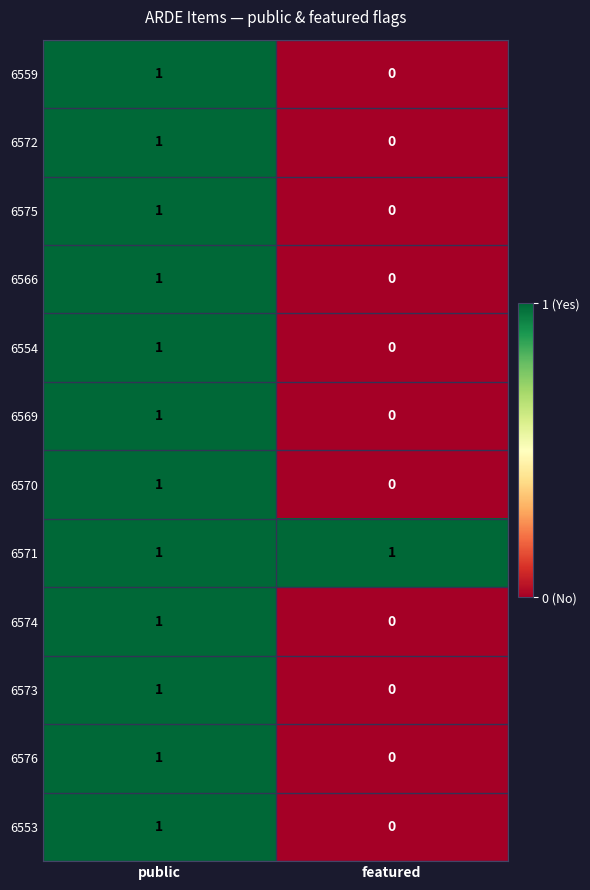

Reading left to right, list all the values displayed in this chart.

6559: public=1	featured=0
6572: public=1	featured=0
6575: public=1	featured=0
6566: public=1	featured=0
6554: public=1	featured=0
6569: public=1	featured=0
6570: public=1	featured=0
6571: public=1	featured=1
6574: public=1	featured=0
6573: public=1	featured=0
6576: public=1	featured=0
6553: public=1	featured=0